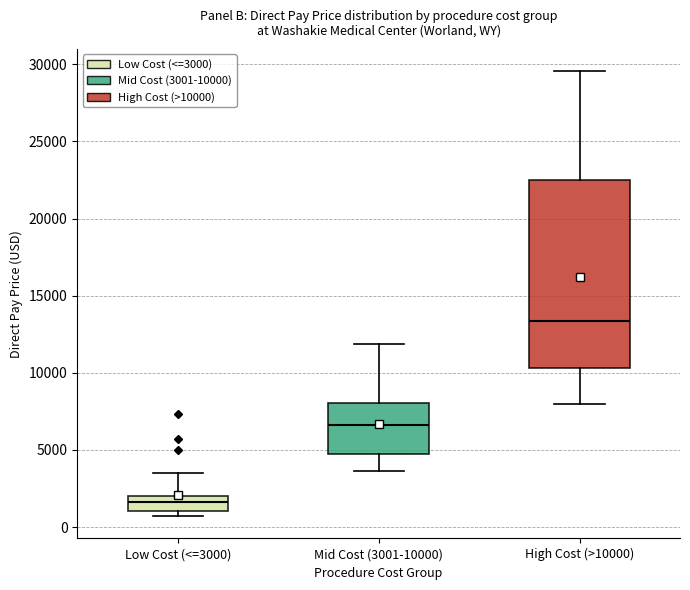

Where does the upper whisker of the box for Mid Cost (3001-10000) end on the y-axis? The values are not printed on the chart, so give them approximately, as read against the axis.

12000